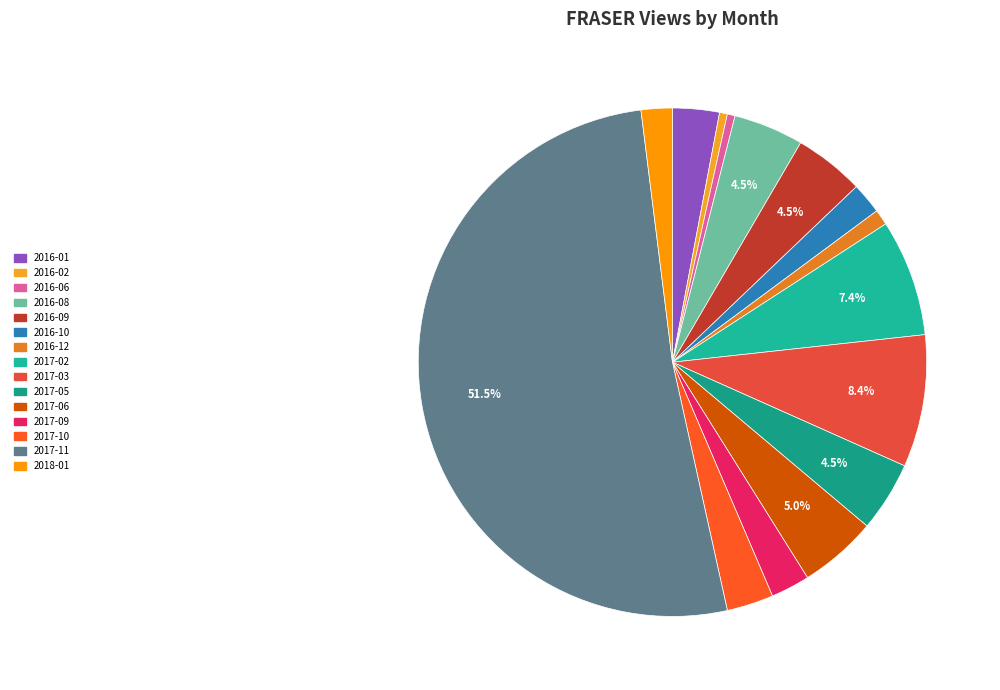

How many slices are in this pie chart?

15